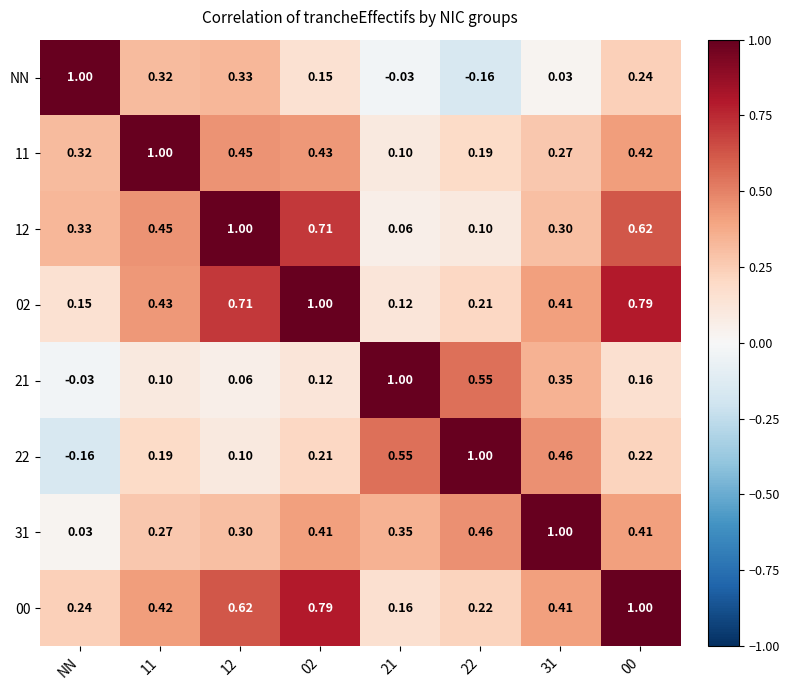

At which label does 31 reach its minimum?

NN